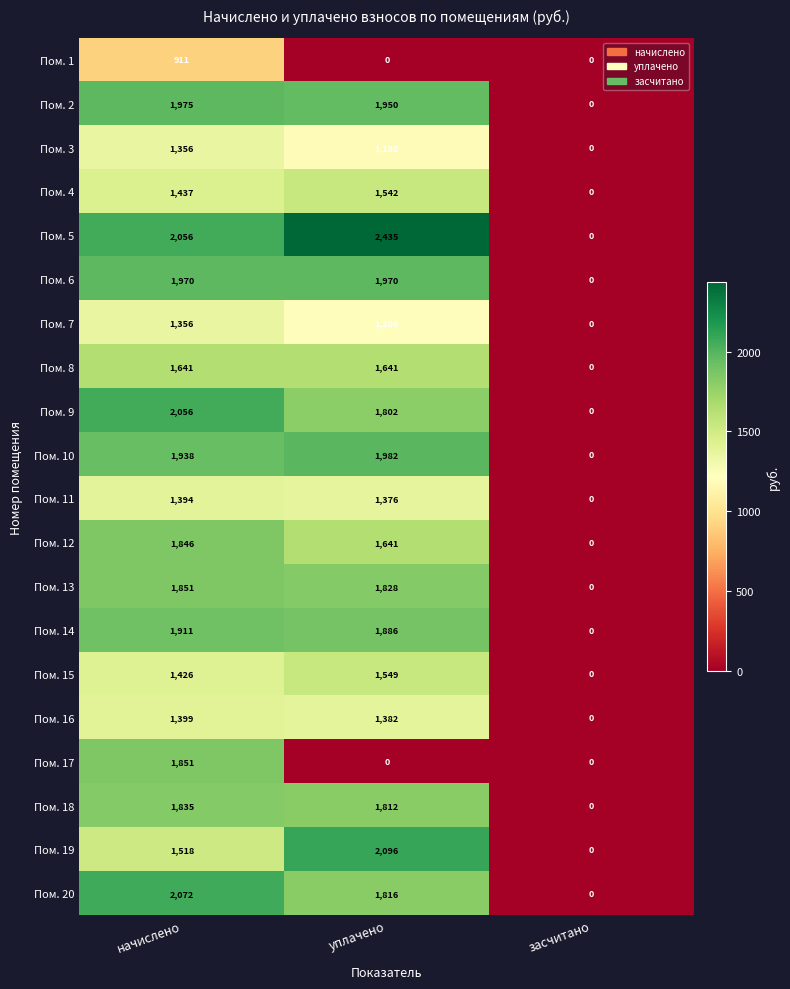

At which label does Пом. 16 reach its peak?

начислено